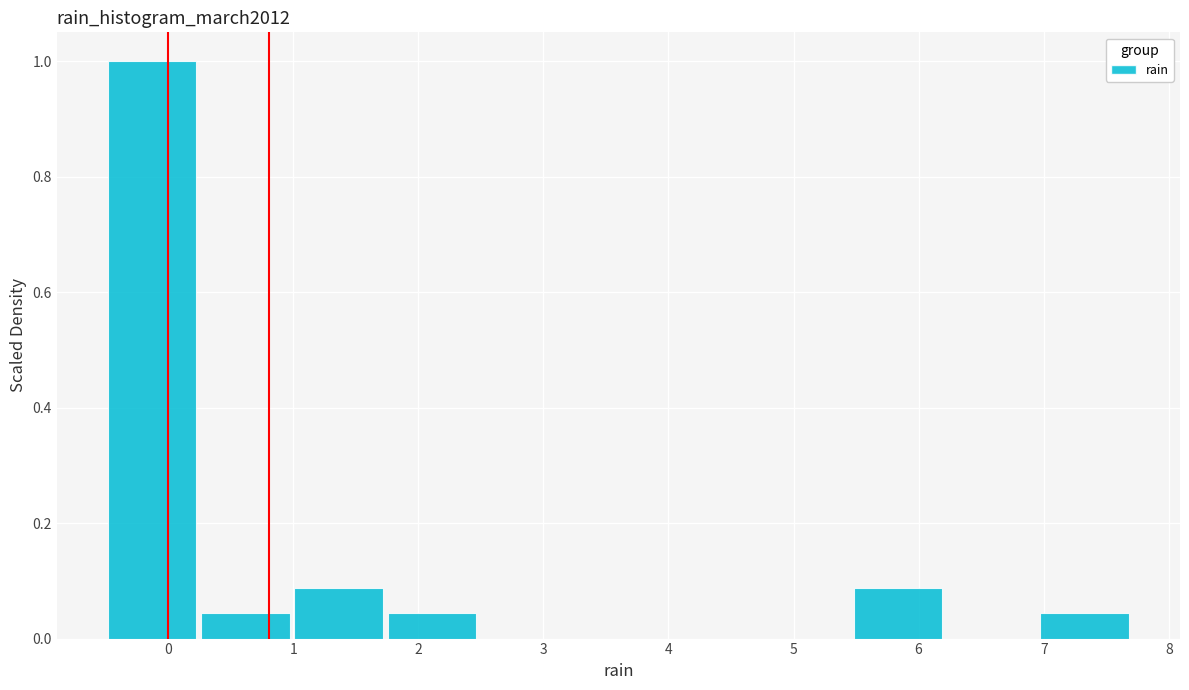

Reading left to right, transcribe this chart: for each bar, give the range it covers on the x-axis and its height. Neither the bar edges nor the heights are printed on the chart, so give them approximately, as read against the axes.

-0.5 to 0.2: 1.00
0.2 to 1.0: 0.04
1.0 to 1.7: 0.08
1.7 to 2.5: 0.04
2.5 to 3.2: 0
3.2 to 4.0: 0
4.0 to 4.7: 0
4.7 to 5.5: 0
5.5 to 6.2: 0.08
6.2 to 7.0: 0
7.0 to 7.7: 0.04